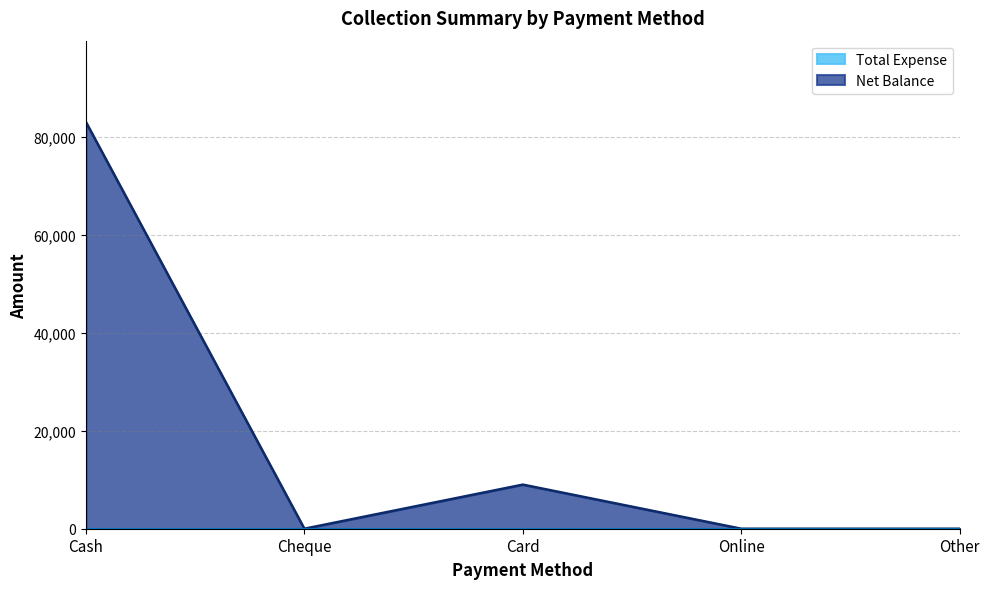

What is the label of the 2nd point from the right?

Online